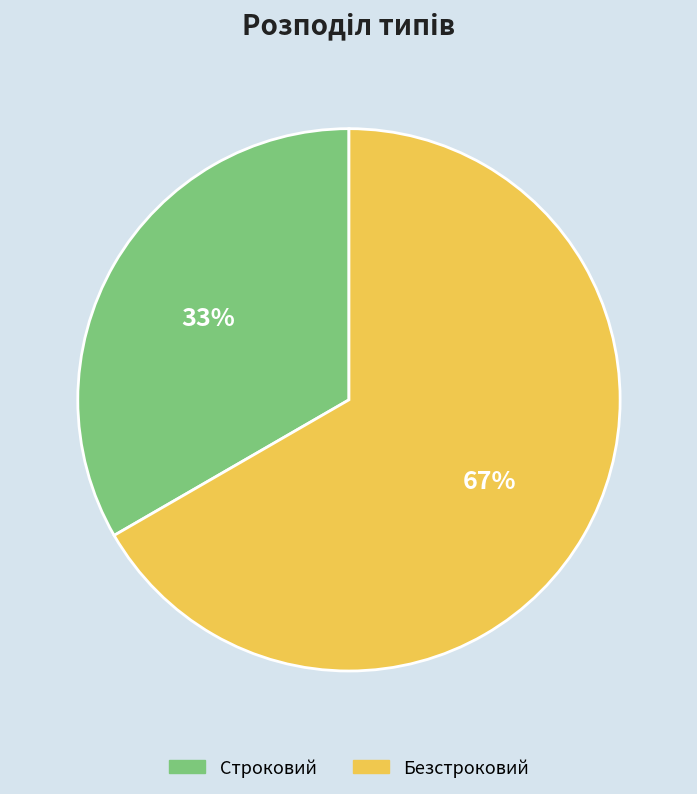

Which category accounts for the majority?

Безстроковий